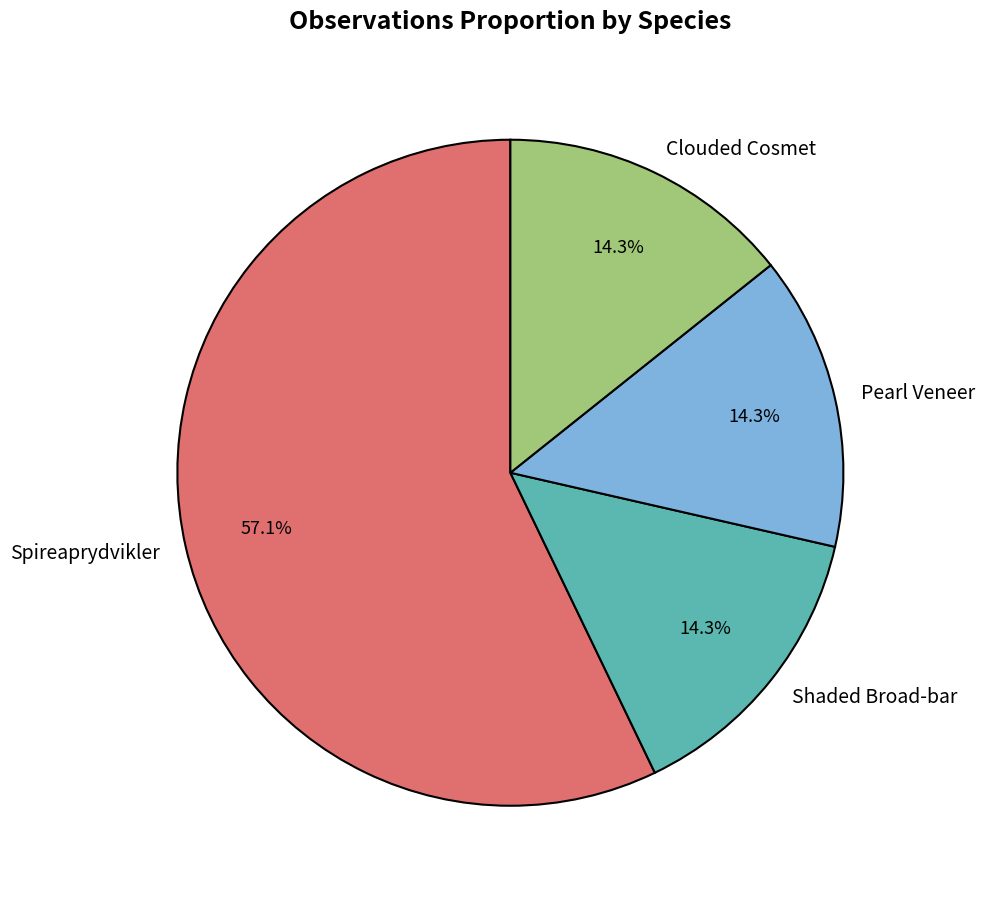

How many slices are in this pie chart?

4